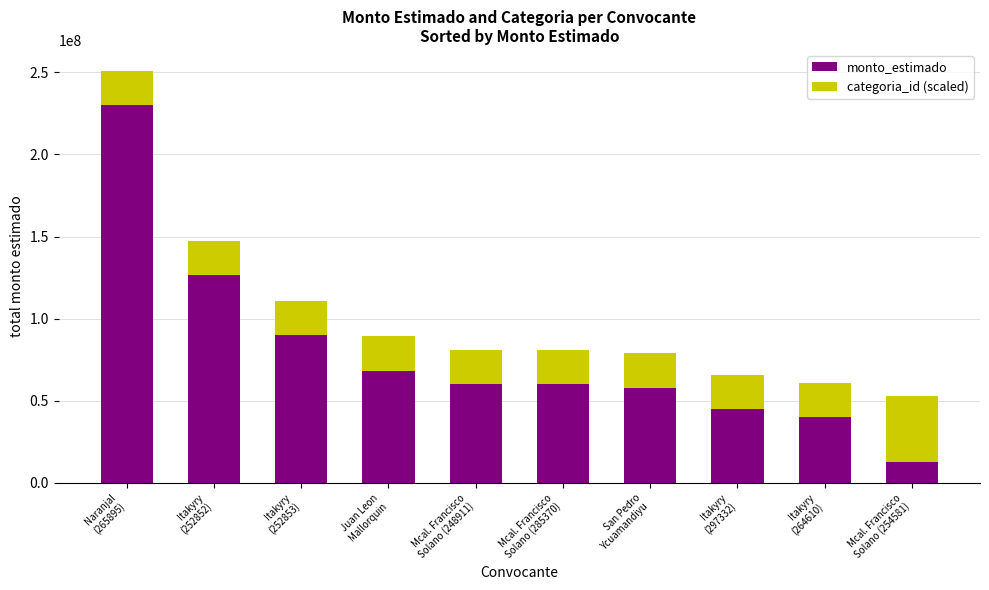

What is the average value of the monto_estimado series?

79055000